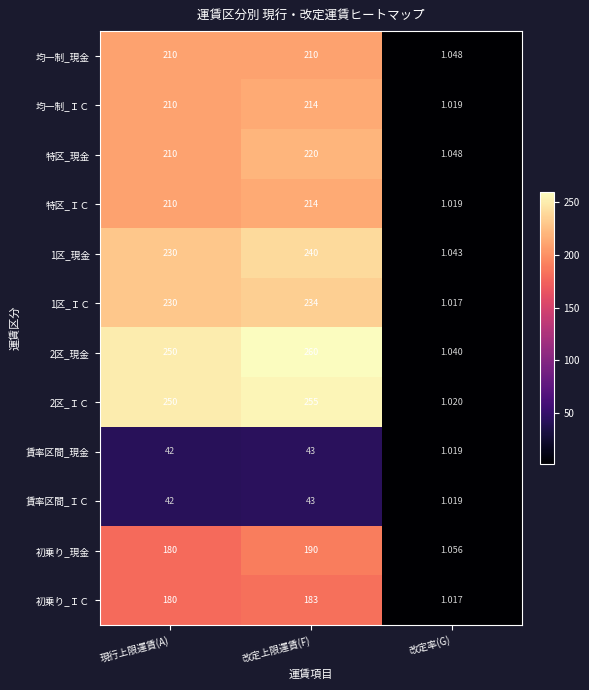

Where is 均一制_ＩＣ nearest to the value 107?

現行上限運賃(A)